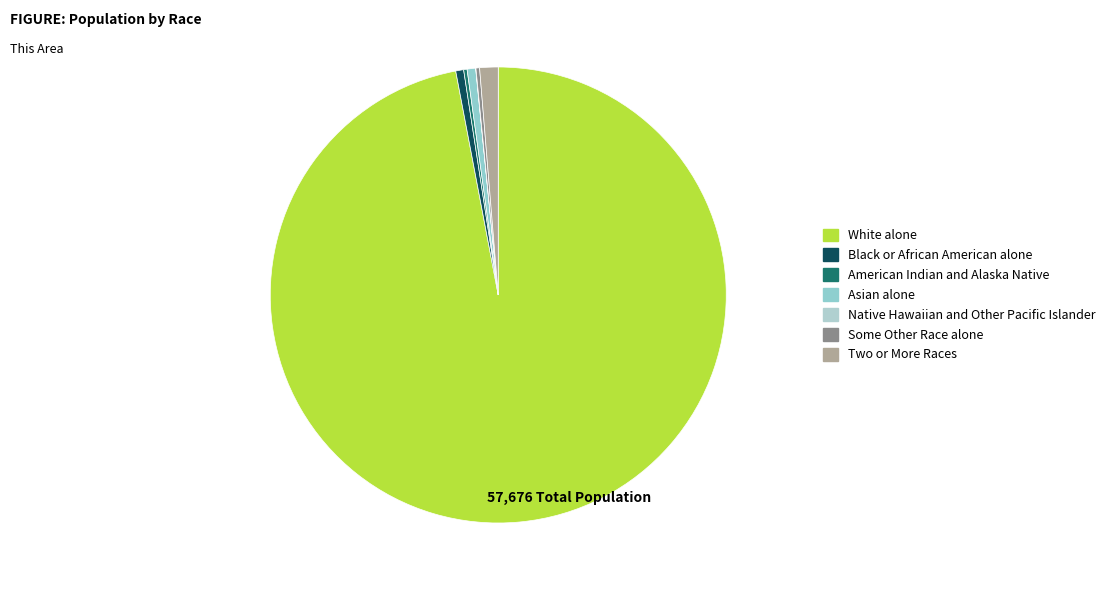

What is the largest slice in the pie chart?

White alone